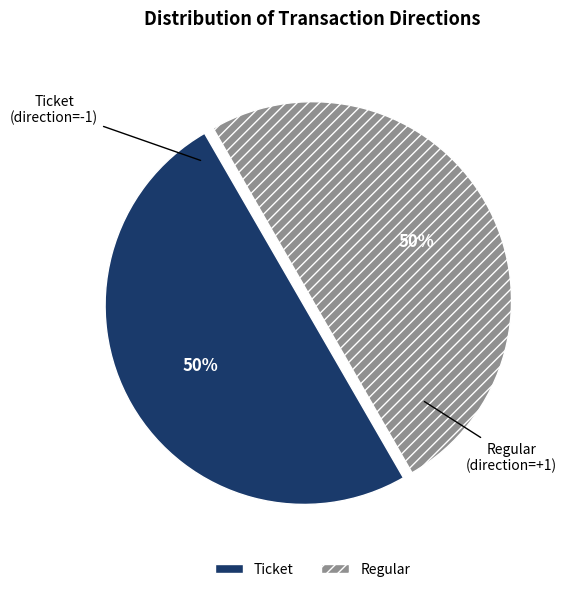

To the nearest percent, what is the average slice percentage?

50%